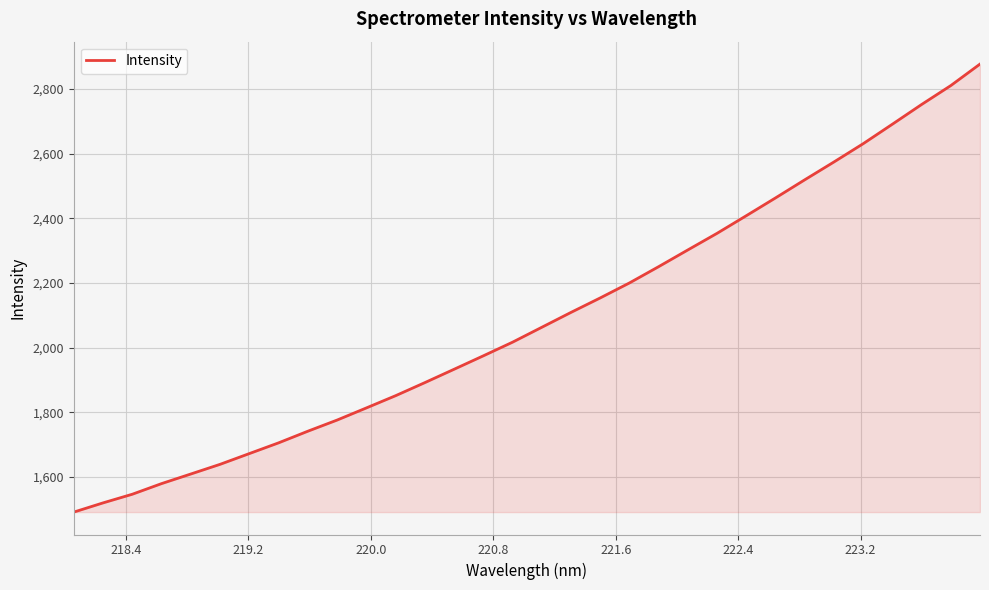

What is the smallest value displayed?

1491.1